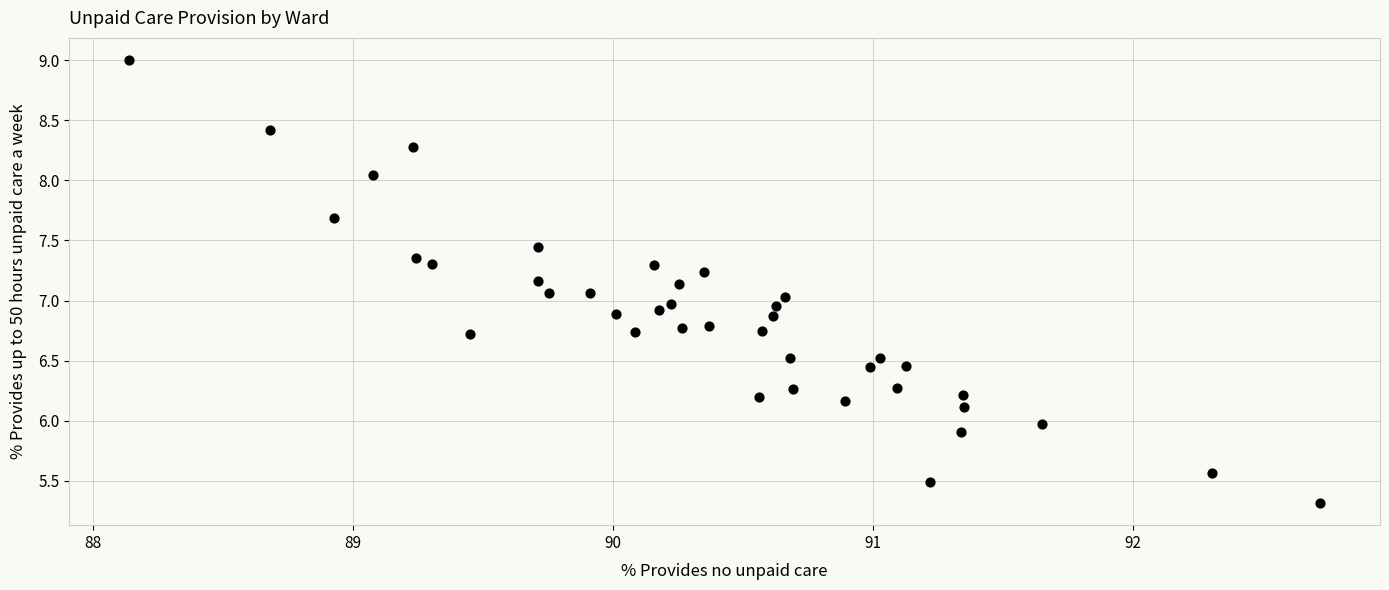

What is the range of X values (max minus min)?

4.6